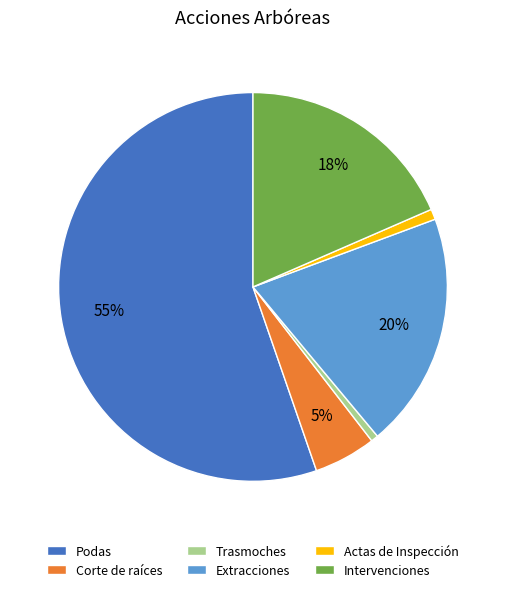

Do Intervenciones and Corte de raíces together represent more than half of the pie?

No